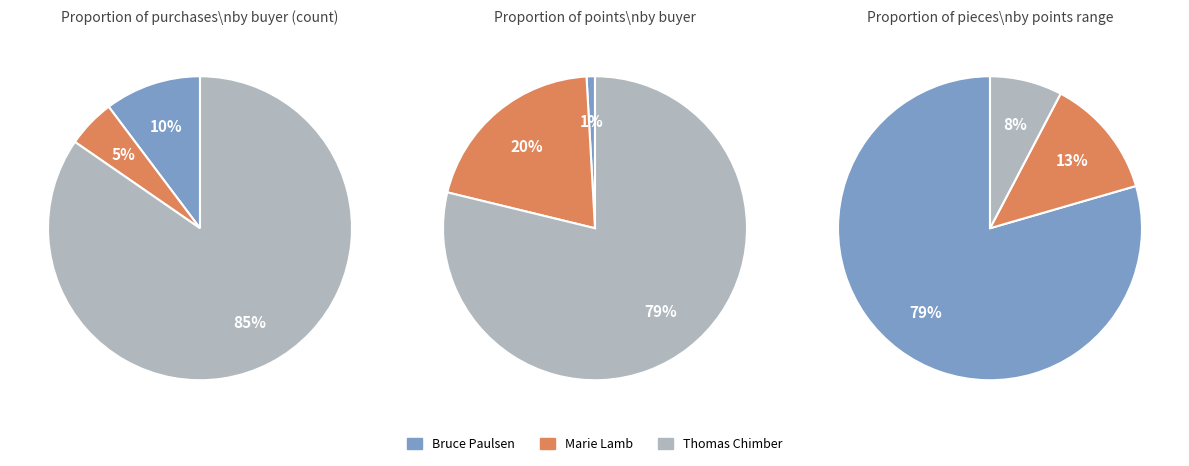

Is Marie Lamb the majority of the pie?

No